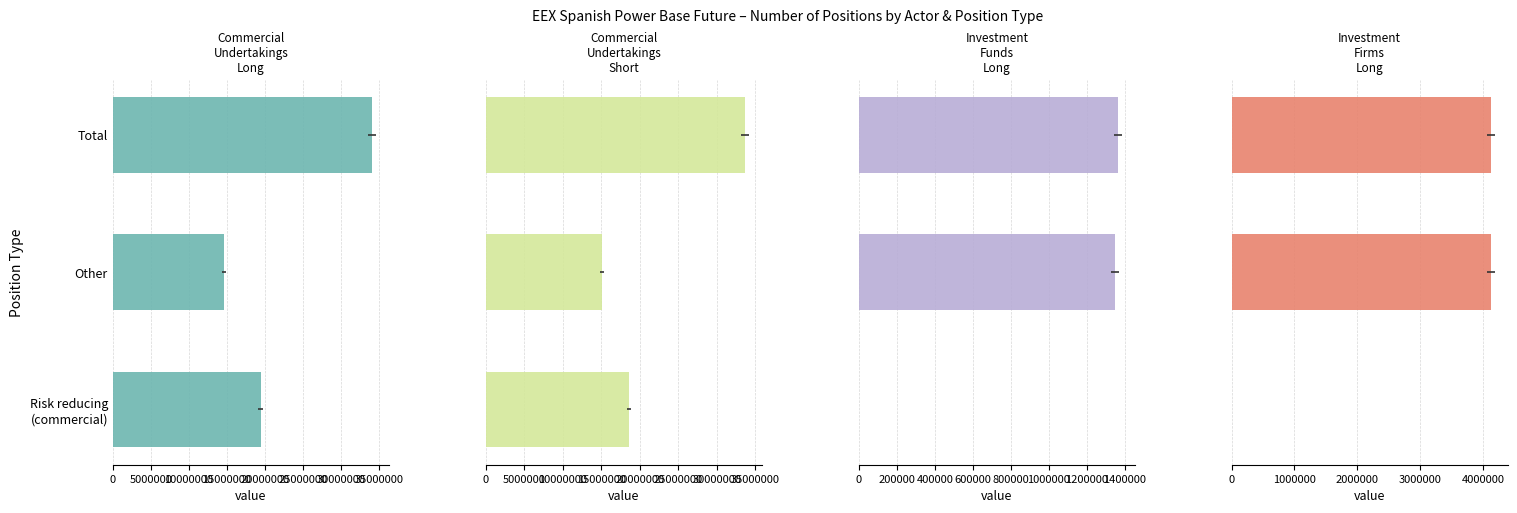

What is the difference between the maximum and minimum values in the Investment Firms Long series?

4120718